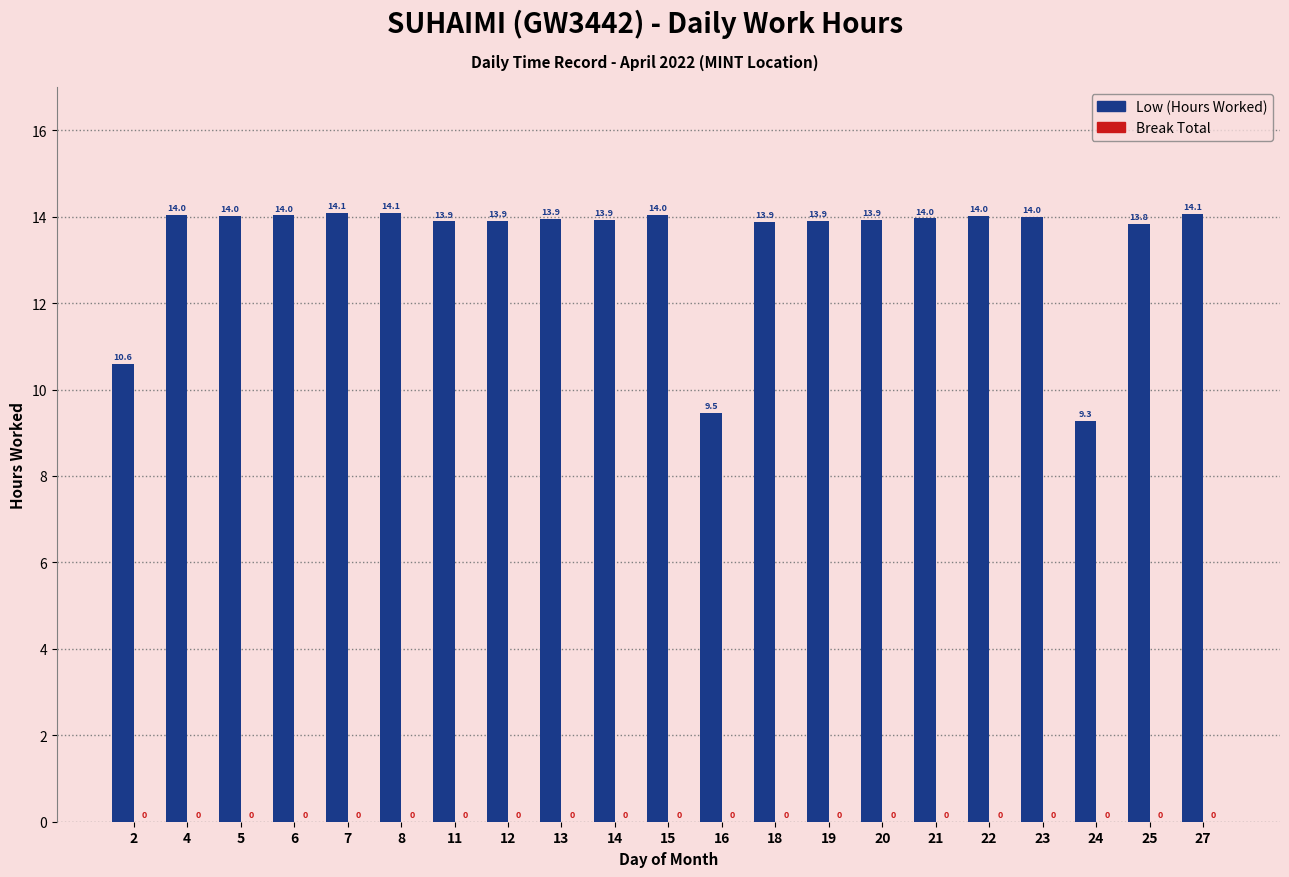

How many categories are shown in the chart?

21